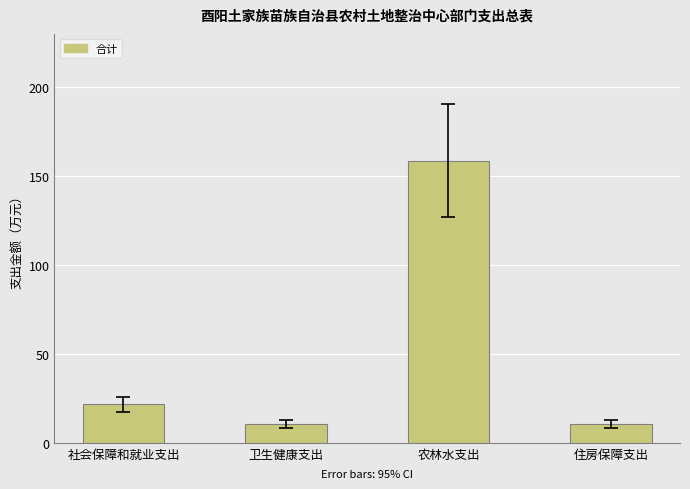

What is the average value?

50.4